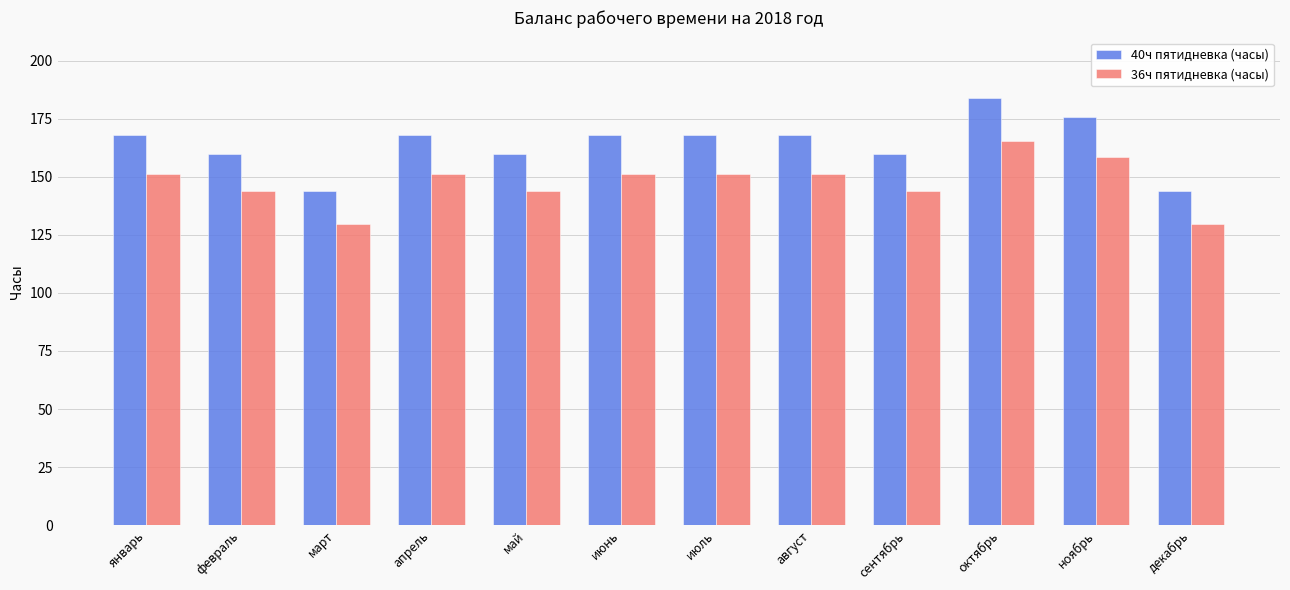

Reading left to right, what are all the values shown in this chart?

40ч пятидневка (часы): 168.0	160.0	144.0	168.0	160.0	168.0	168.0	168.0	160.0	184.0	176.0	144.0
36ч пятидневка (часы): 151.2	144.0	129.6	151.2	144.0	151.2	151.2	151.2	144.0	165.6	158.4	129.6